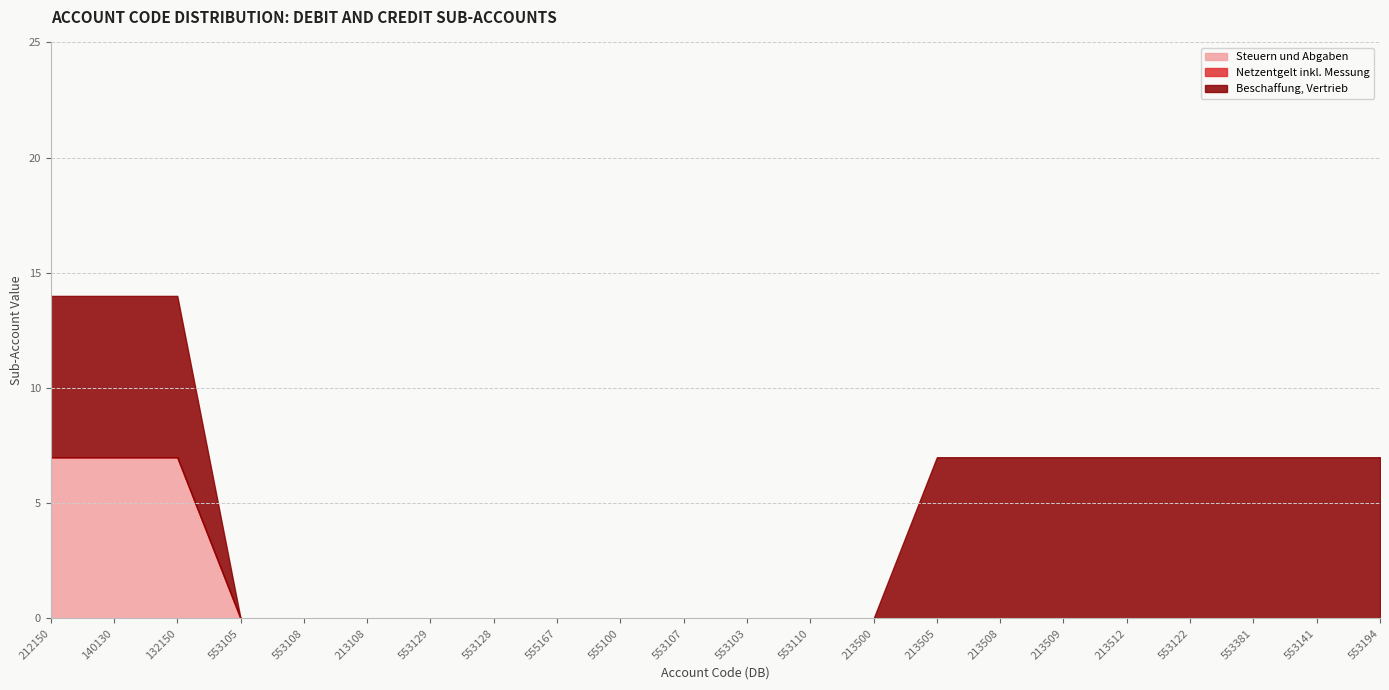

At which category is the sum across all series the highest?

212150